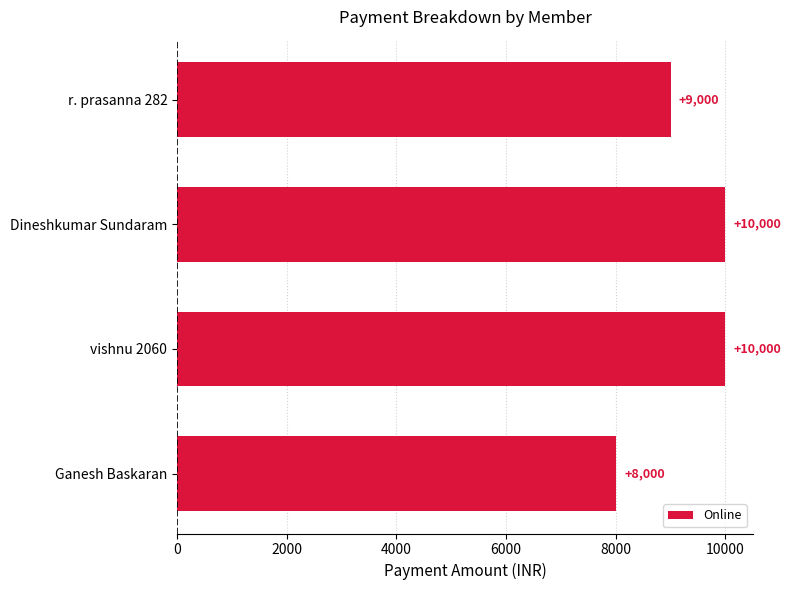

Read the value at r. prasanna 282, to the nearest 100.

9000